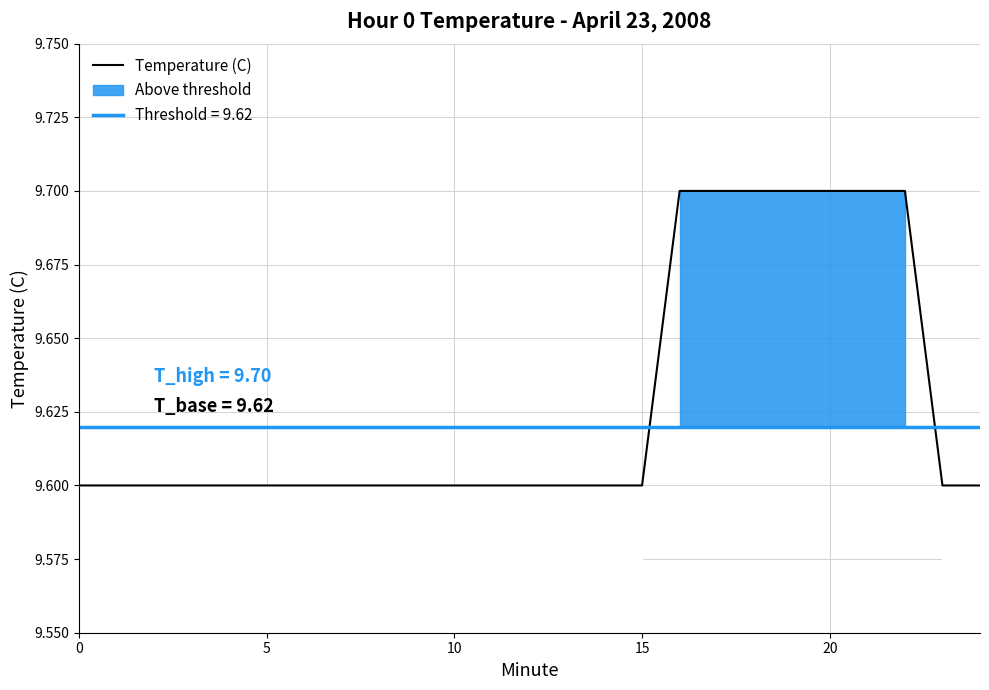

What is the value of the 24th point from the left?

9.6